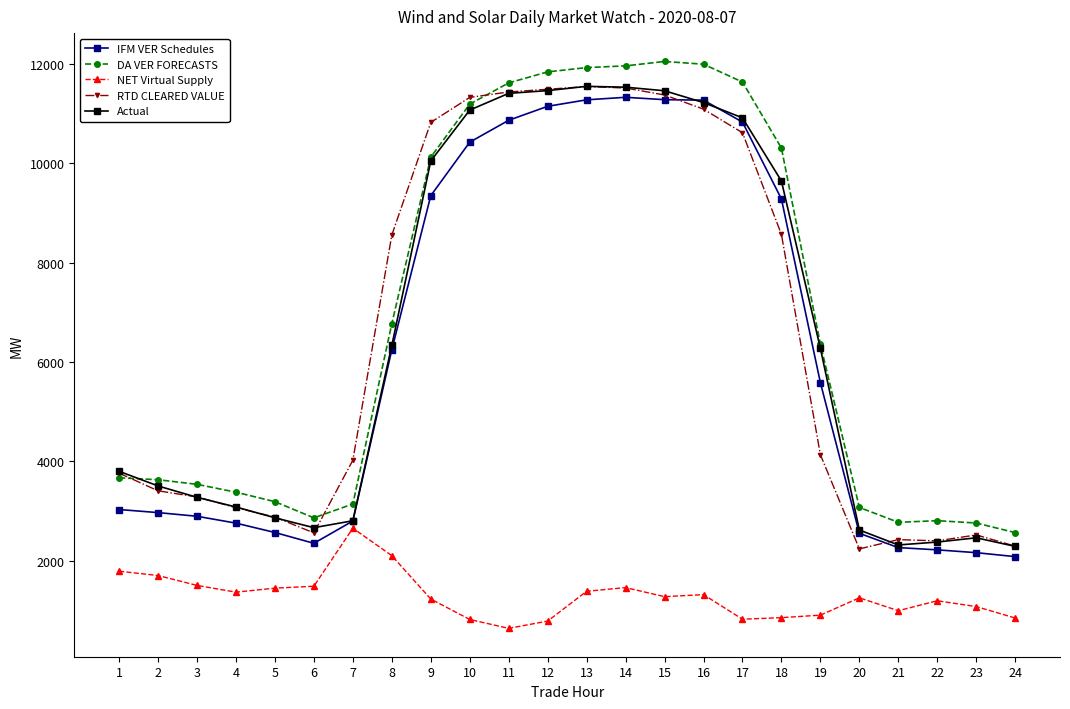

True or false: IFM VER Schedules has more than 0 interior local peaks.

True